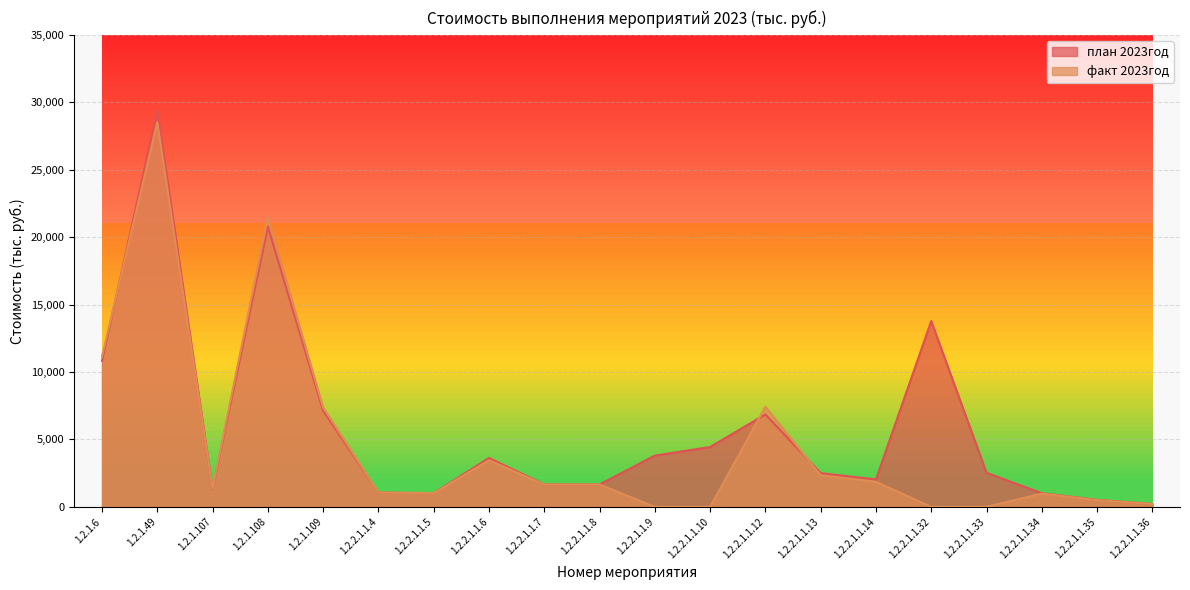

Which series has the largest total across all categories?

план 2023год